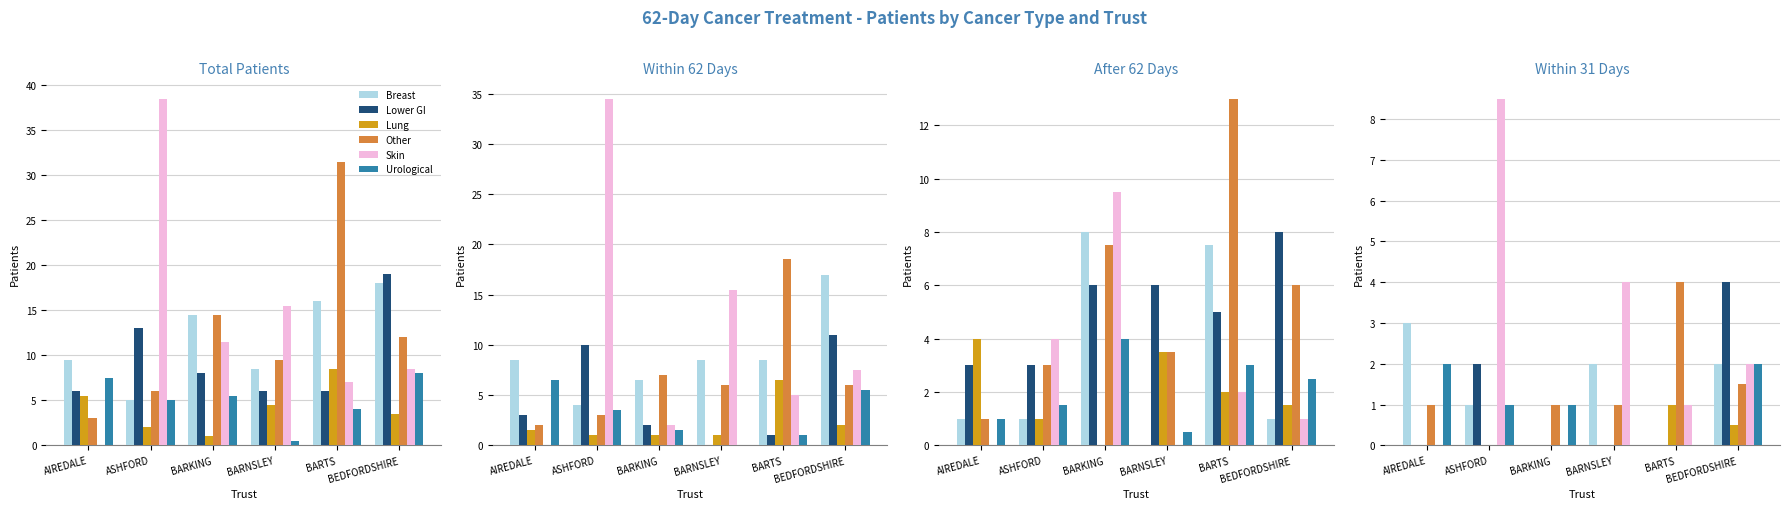

What are all the series names shown in the legend?

Breast, Lower GI, Lung, Other, Skin, Urological